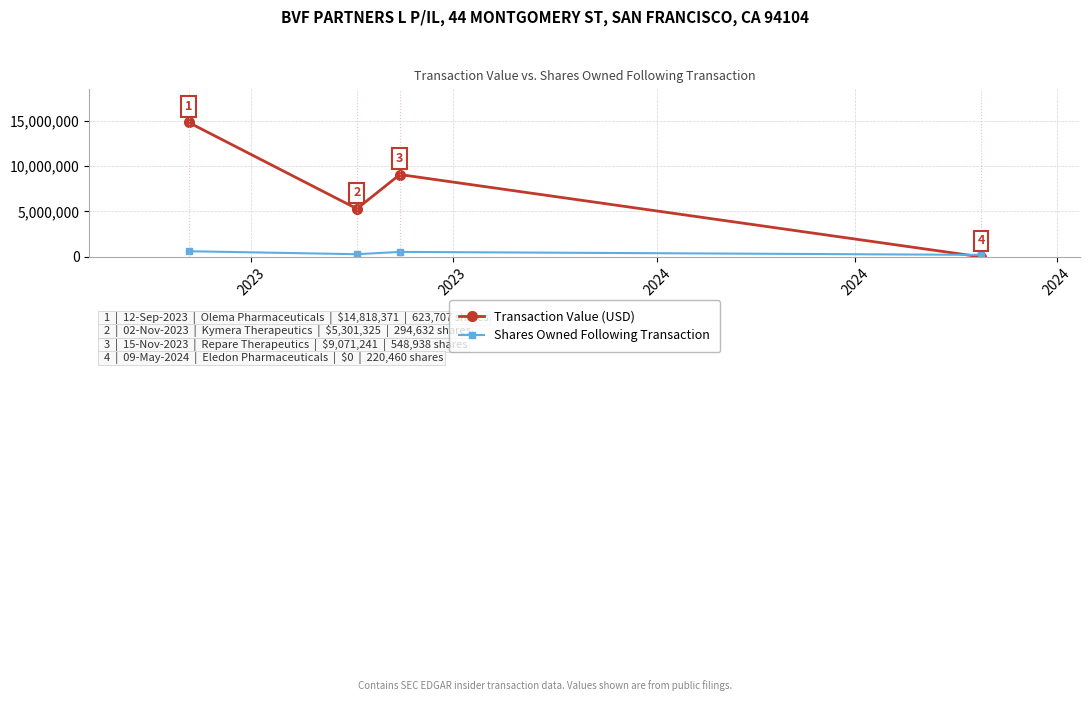

What is the lowest value of the Shares Owned Following Transaction series?

220460